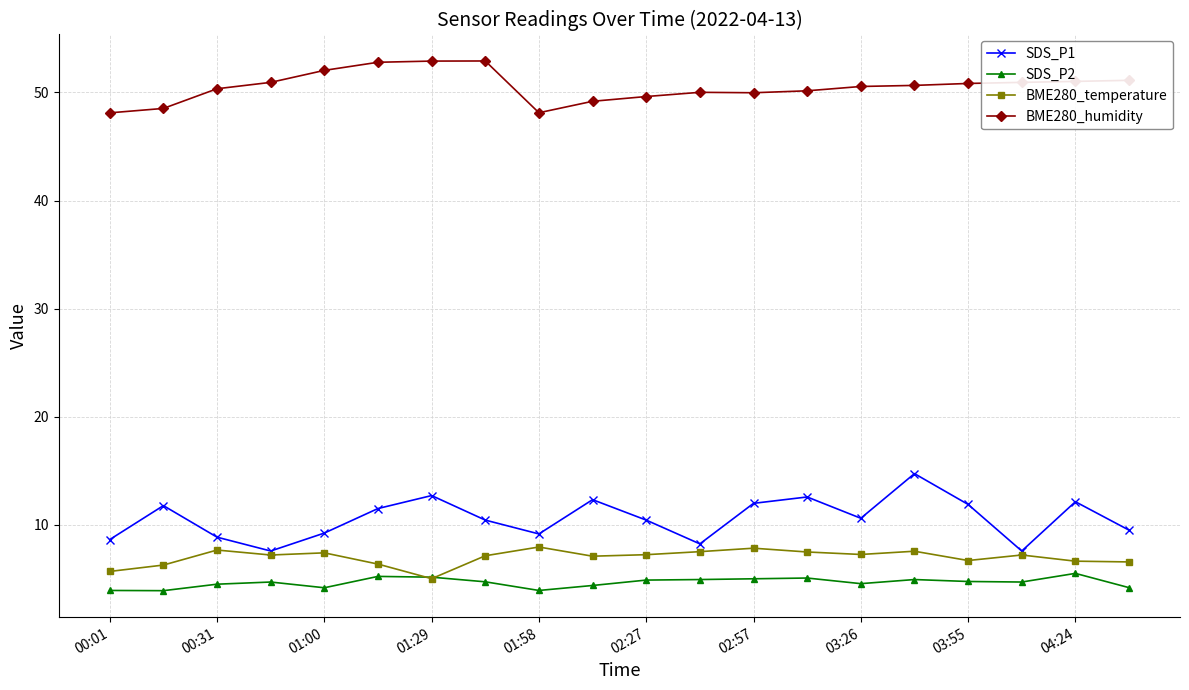

True or false: BME280_humidity and BME280_temperature cross at least once.

False